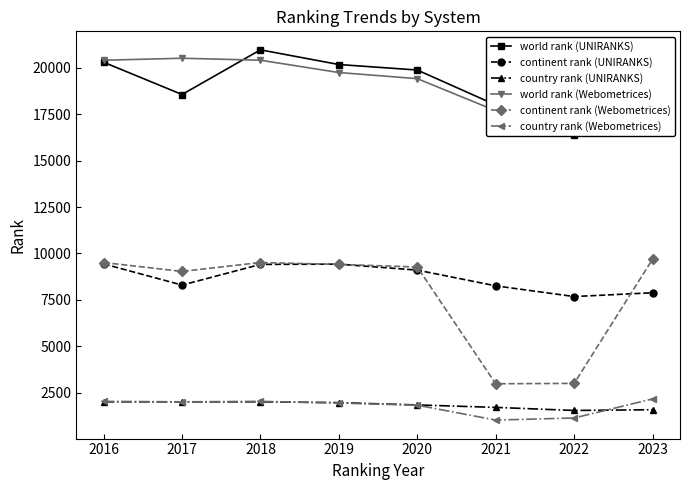

After their last crossing, which series has the higher values: continent rank (UNIRANKS) or continent rank (Webometrices)?

continent rank (Webometrices)